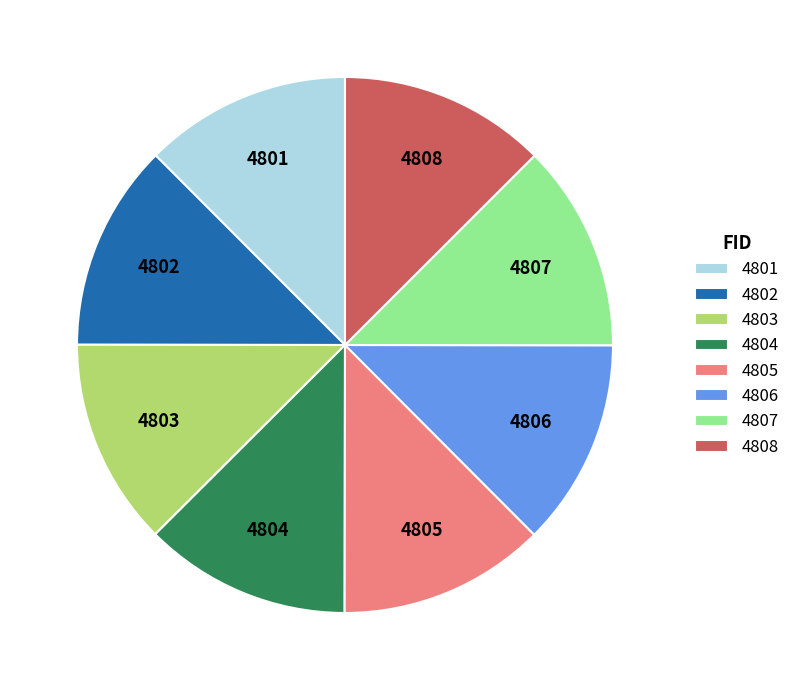

Is the sum of 4805 and 4808 greater than half?

No